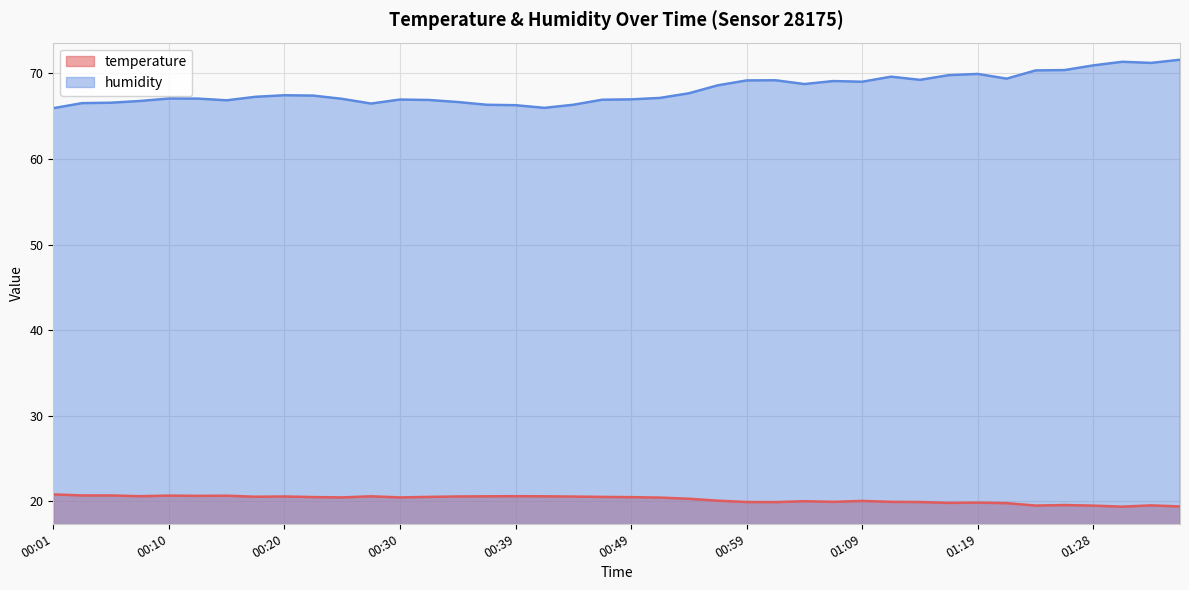

Is it true that temperature equals 28.6 at 01:19?

False